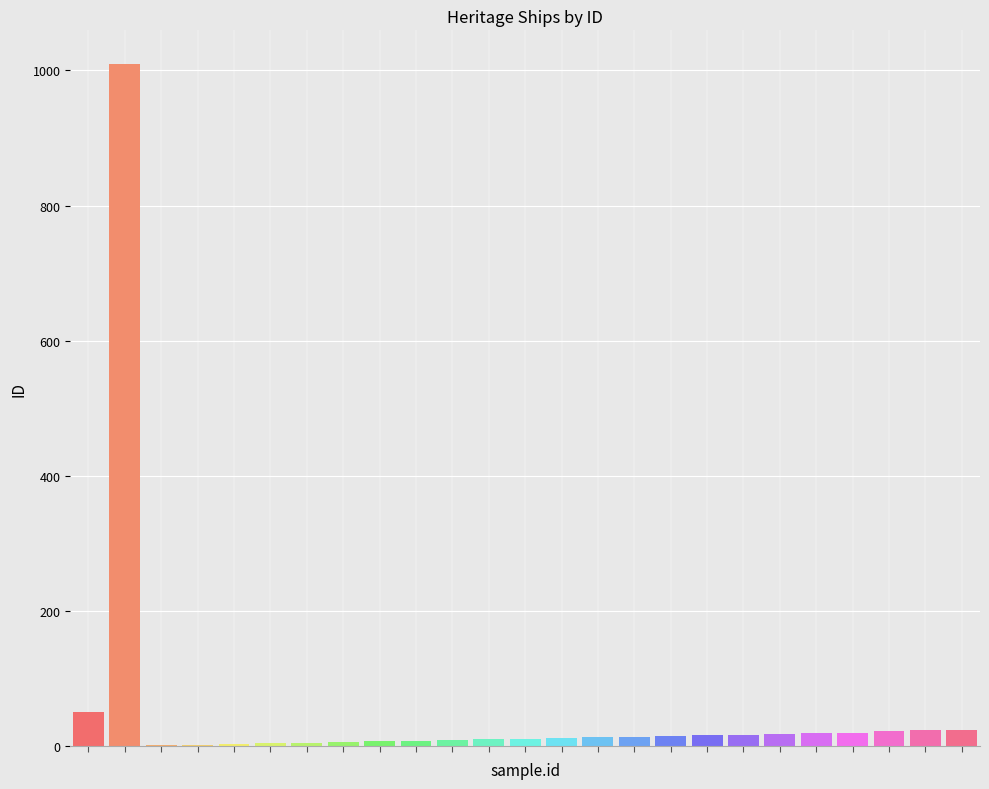

How many categories are shown in the chart?

25